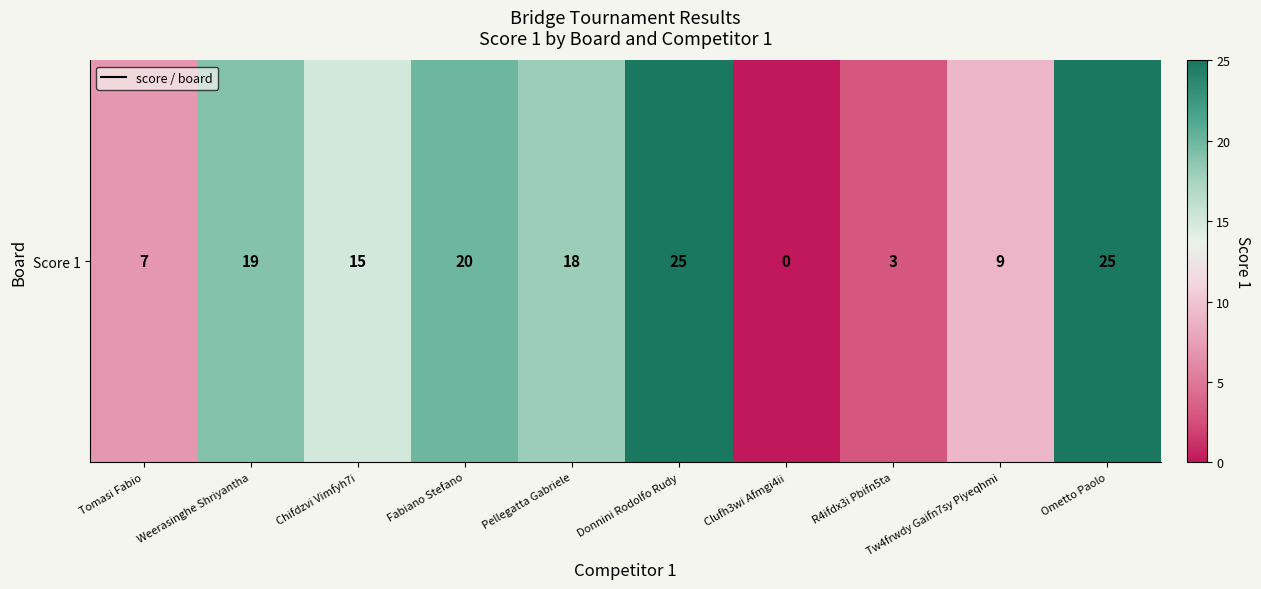

Between Pellegatta Gabriele and Chifdzvi Vimfyh7i, which is larger?

Pellegatta Gabriele